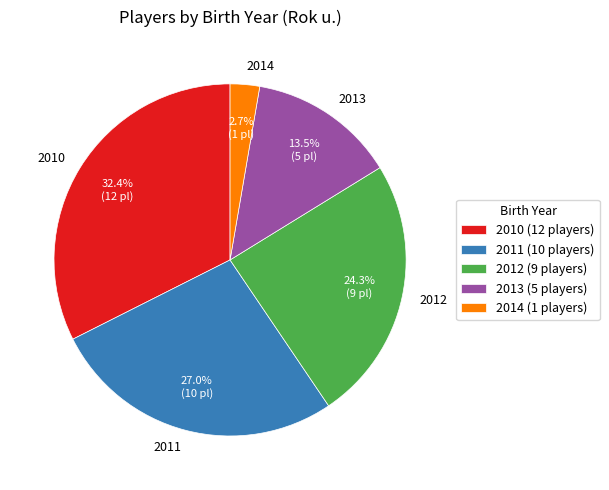

Which slice is the smallest?

2014